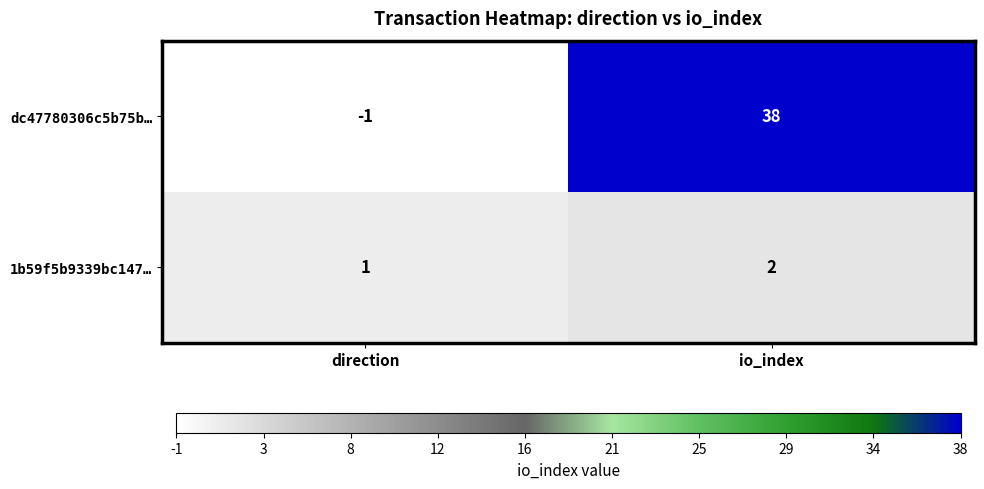

Which series has the largest range (max minus min)?

dc47780306c5b75b…